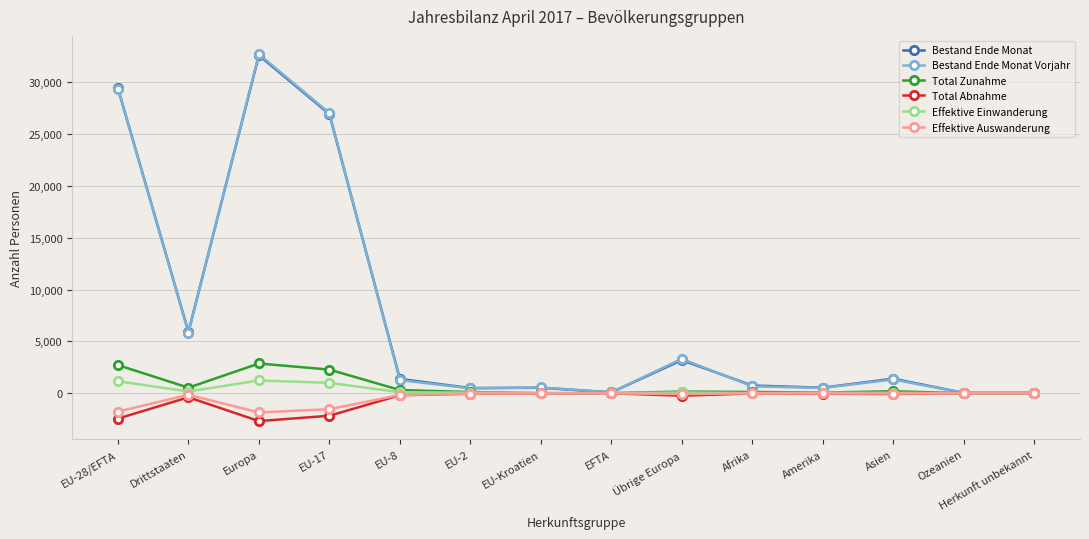

Which category has the highest value across all series?

Europa